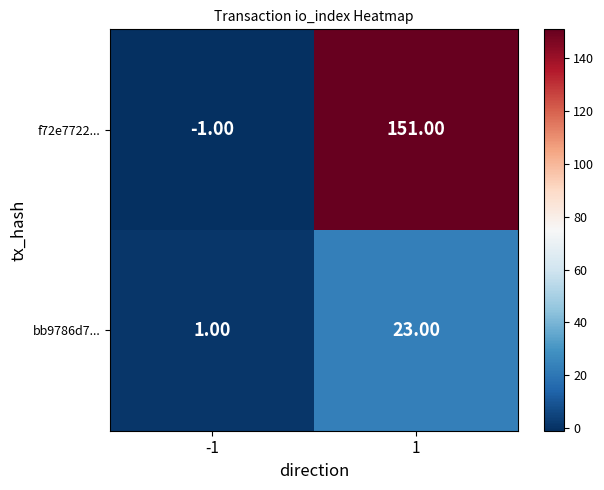

List the series in order of their peak value, highest first.

f72e7722..., bb9786d7...